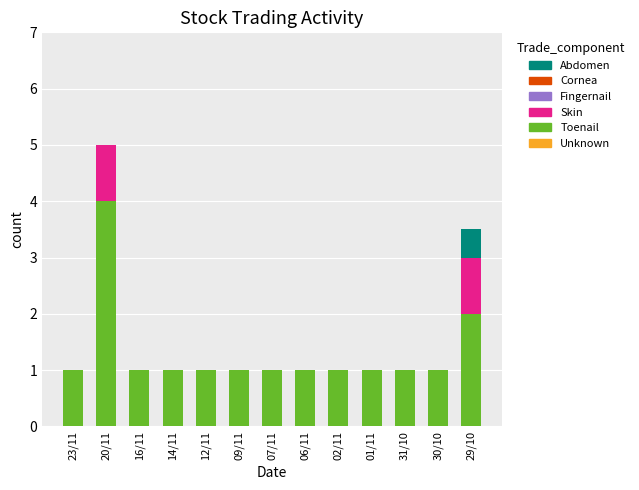

At which category is the sum across all series the highest?

20/11